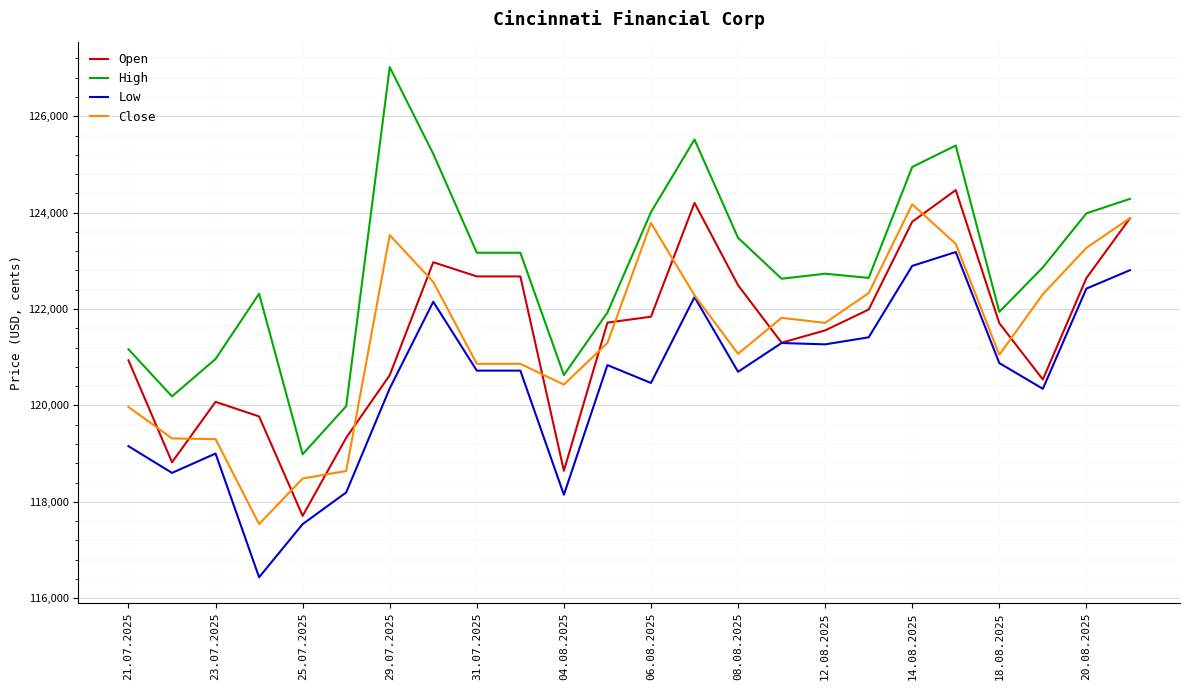

How many distinct data groups are displayed?

4